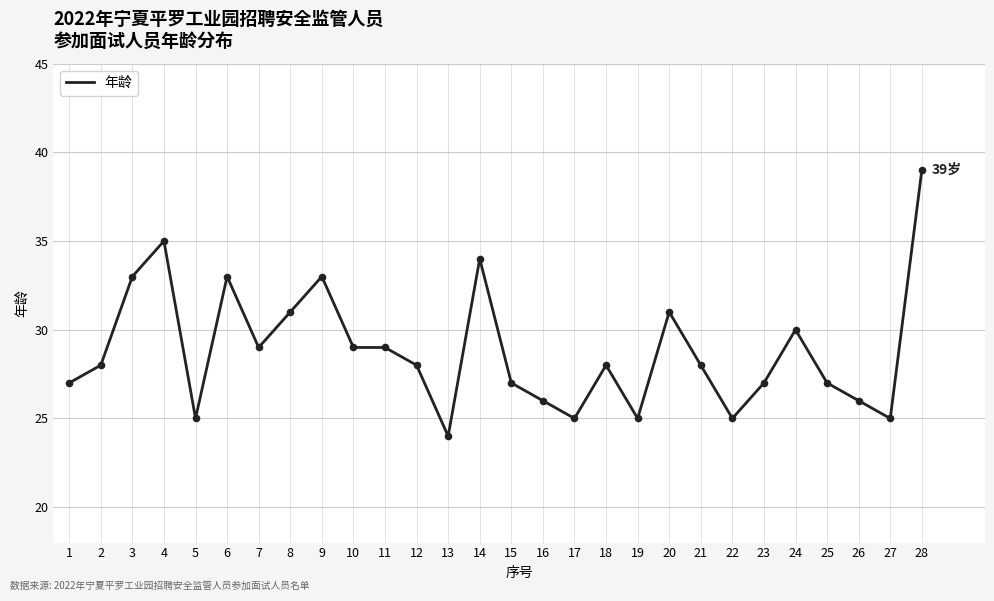

Approximately how many times larger is the value at 27 compared to 20?

0.8